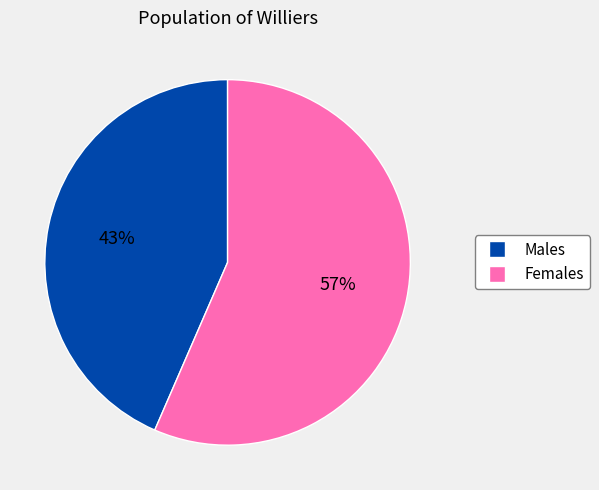

Is the sum of Females and Males greater than half?

Yes